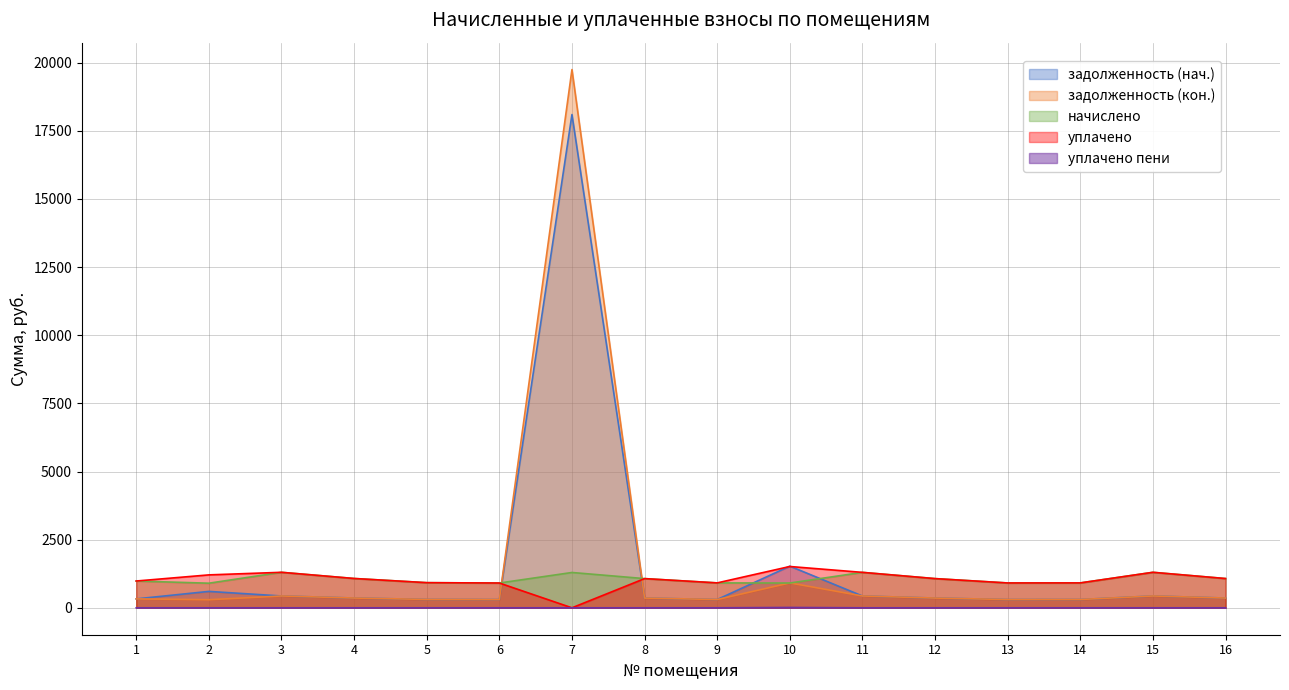

At which category does уплачено reach its first local peak?

3